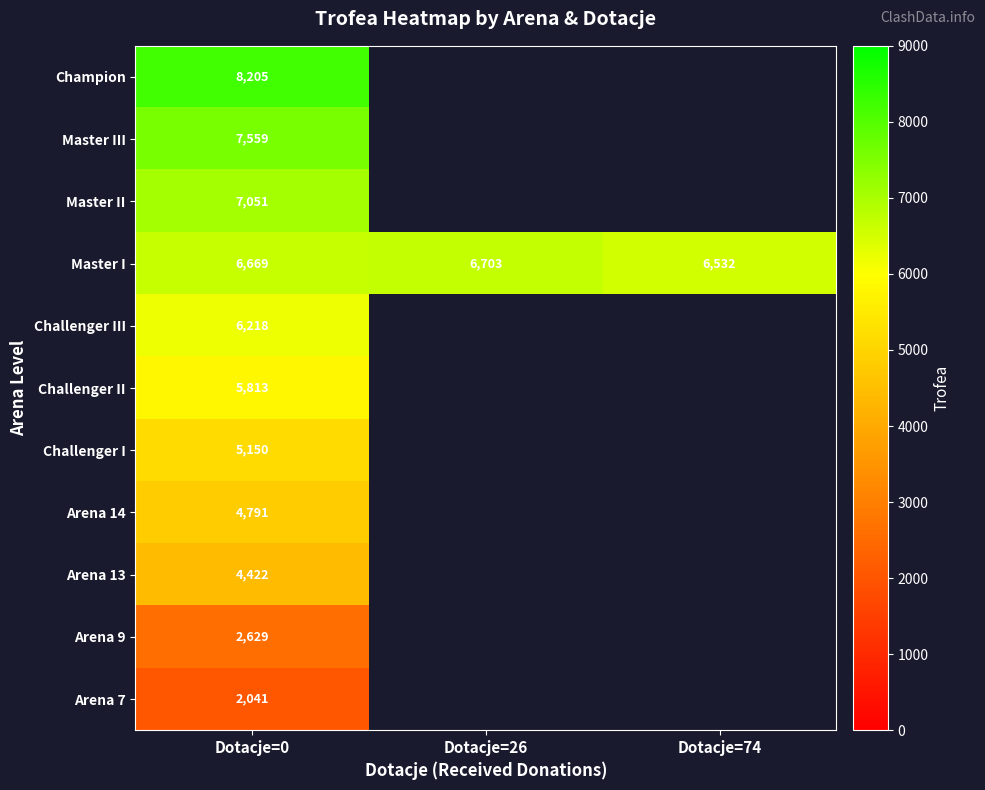

What is the difference between the highest and lowest values at Dotacje=0?

6164